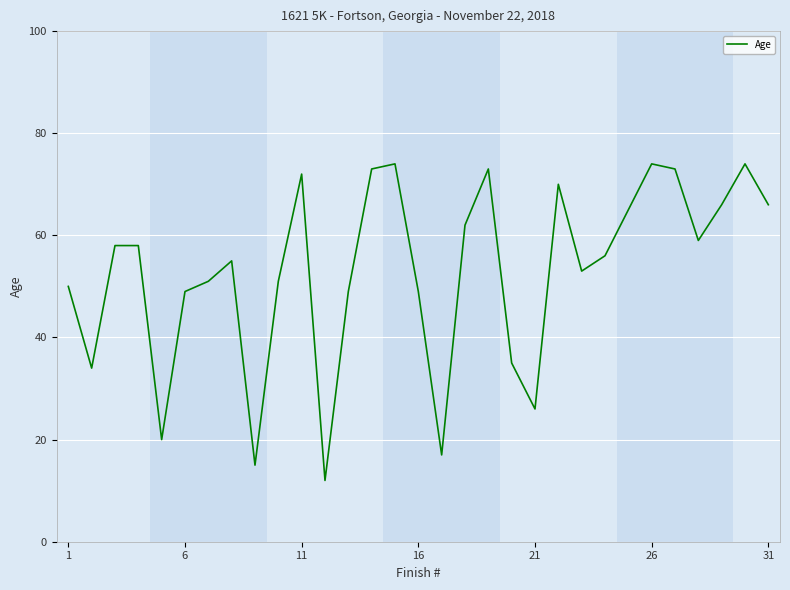

What is the minimum value shown in the chart?

12